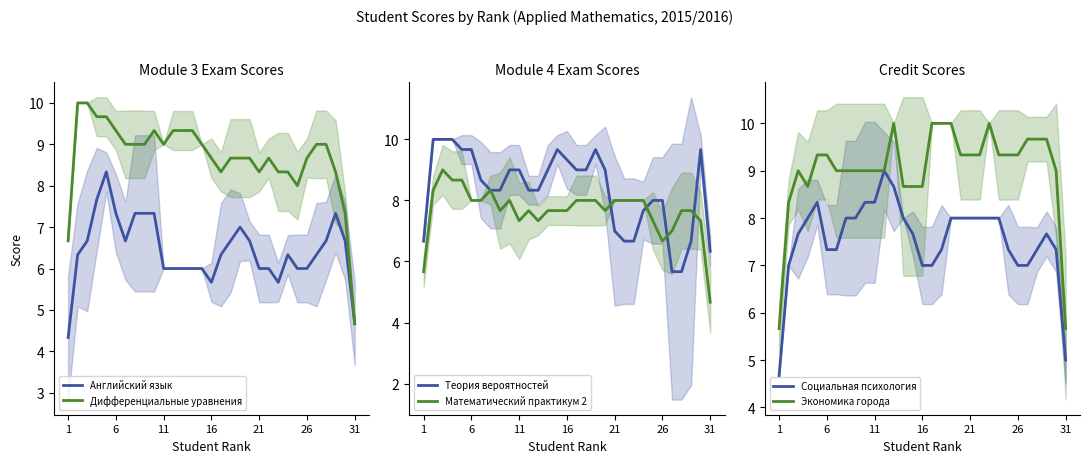

True or false: Математический практикум 2 and Социальная психология intersect in this chart.

True